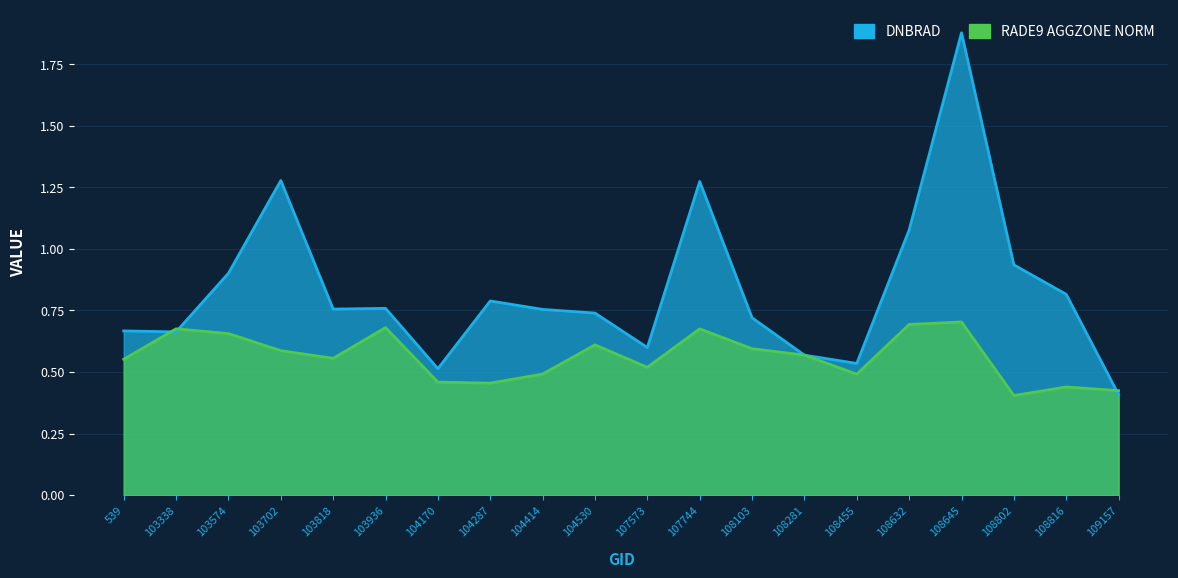

What is the difference between the maximum and minimum values in the rade9_aggzone_norm series?

0.3